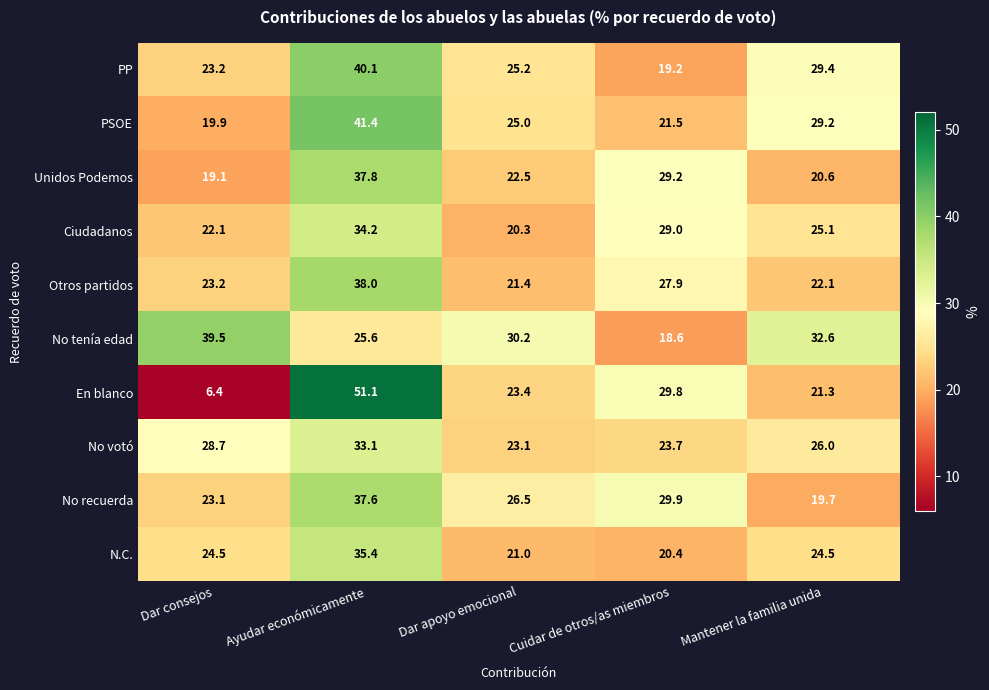

At which label does PP first exceed 25?

Ayudar económicamente